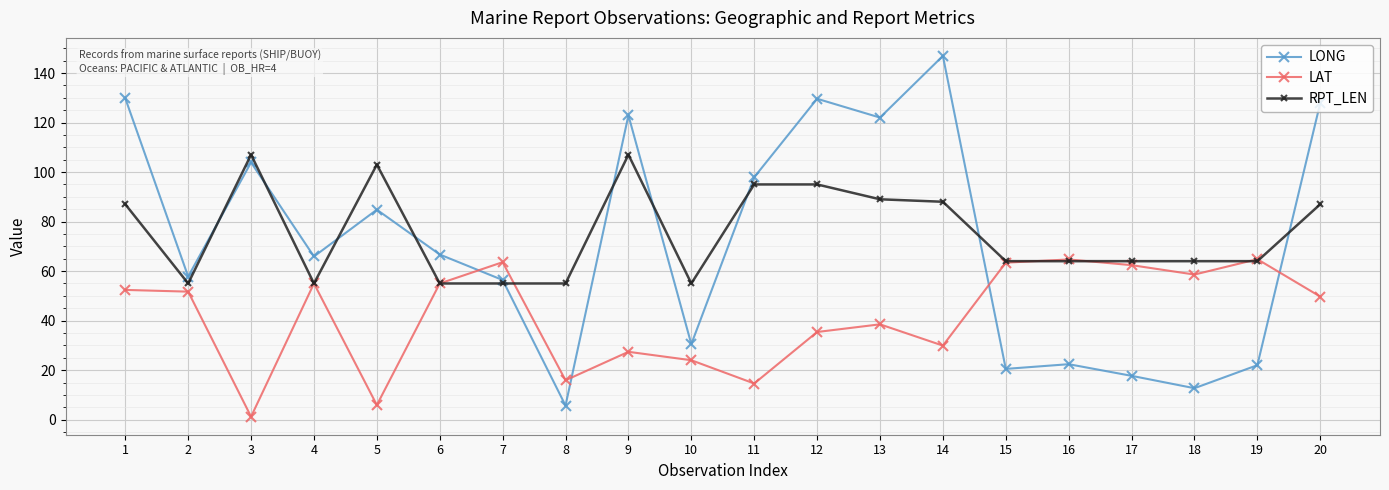

True or false: LONG and LAT cross at least once.

True